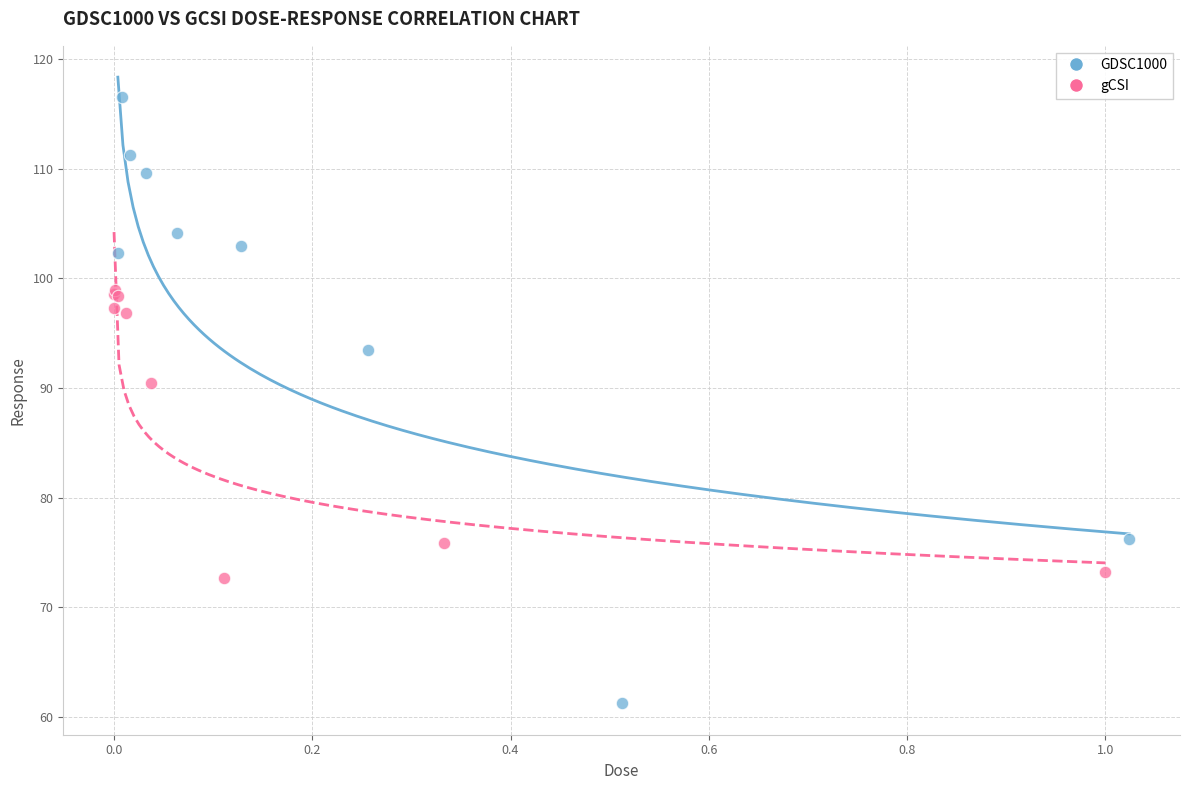

What are all the series names shown in the legend?

GDSC1000, gCSI